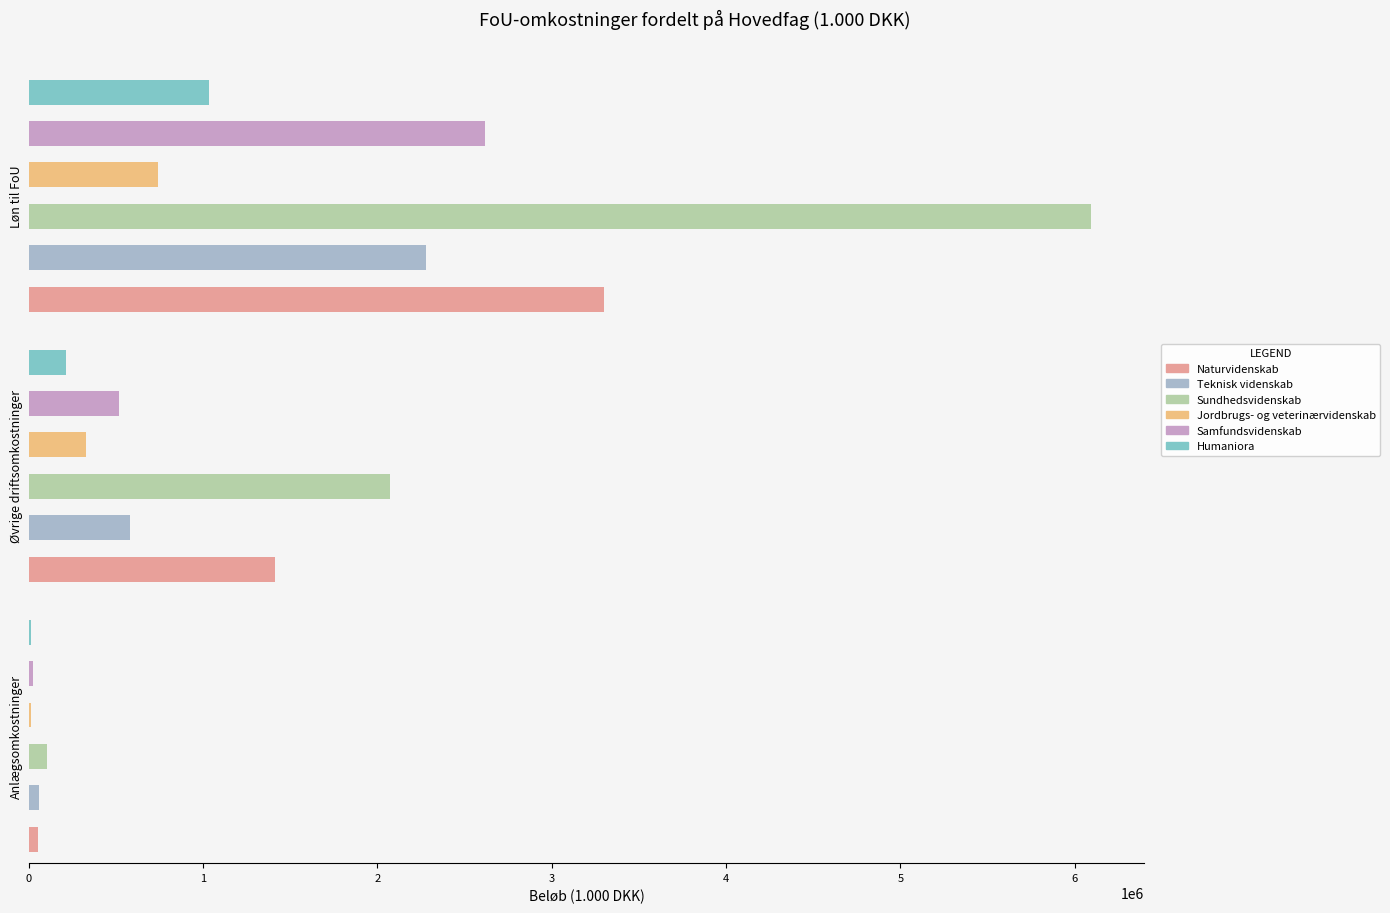

Reading left to right, list all the values displayed in this chart.

Løn til FoU: 0=3303047	1=2282188	2=6095484	3=744522	4=2619298	5=1033860
Øvrige driftsomkostninger vedr. FoU: 0=1411901	1=584092	2=2074605	3=331105	4=517079	5=215243
Anlægsomkostninger til FoU: 0=55676	1=62254	2=104491	3=13753	4=23733	5=11454